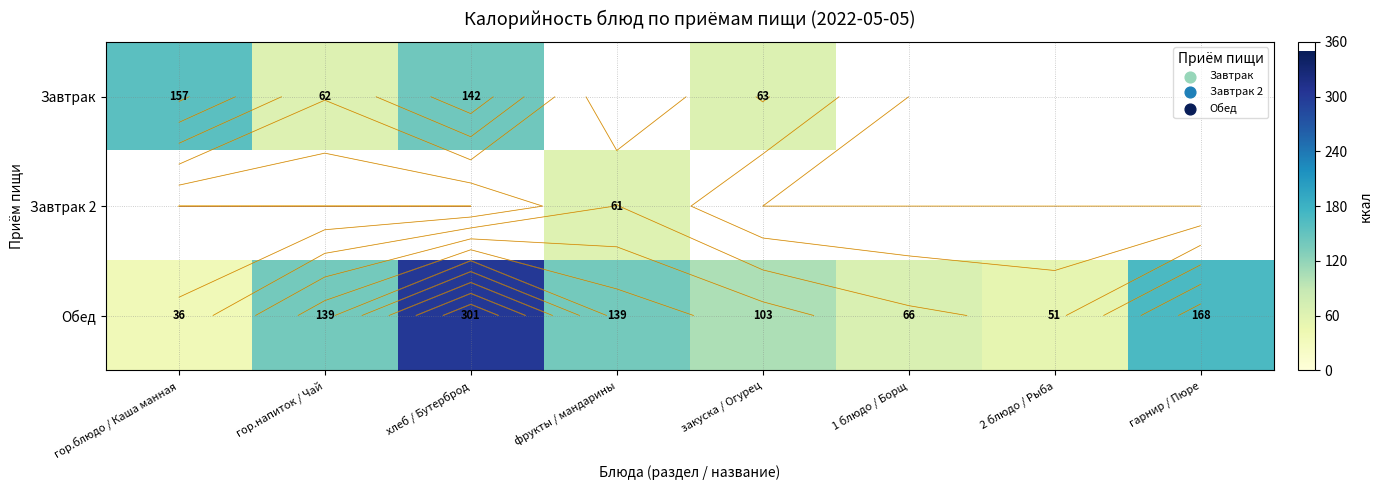

Which series changed the most between гор.напиток / Чай and гарнир / Пюре?

Обед